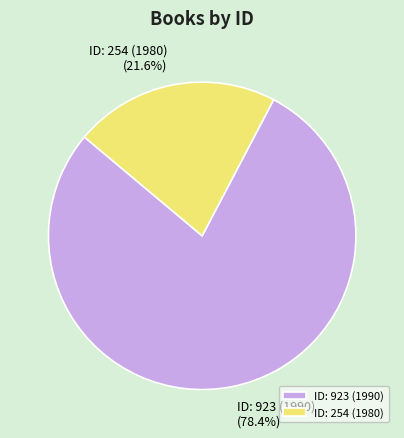

How many slices are in this pie chart?

2